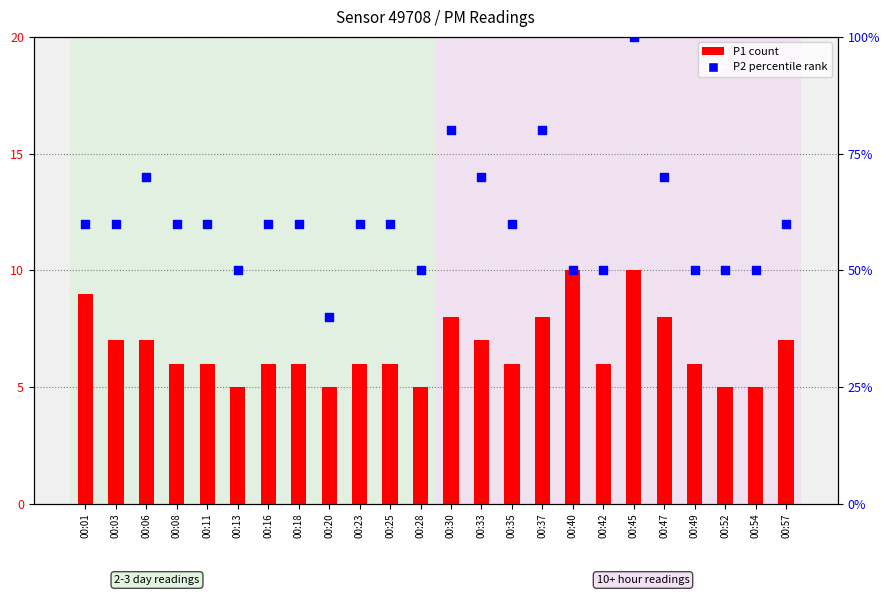

Which series has the largest total across all categories?

P2 (percentile rank)